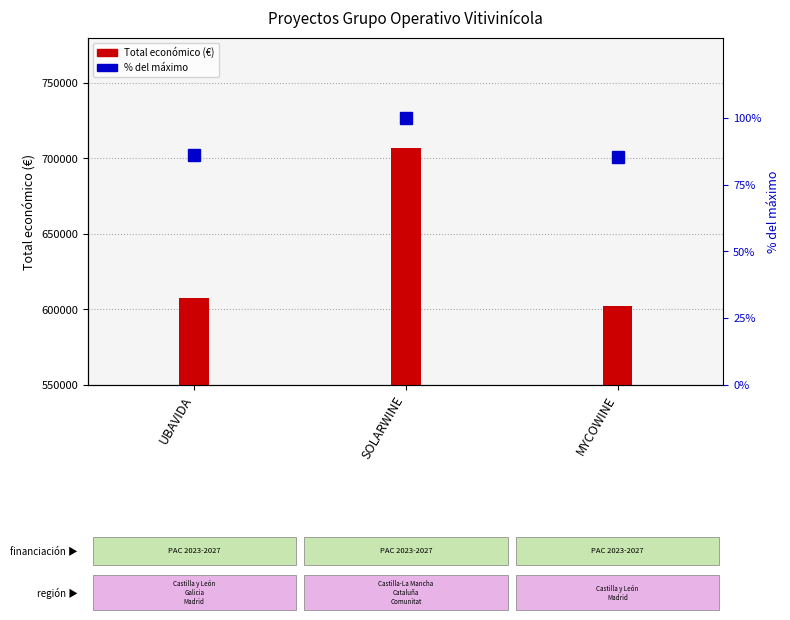

What is the difference between the maximum and second lowest values in the % del máximo series?

14.1